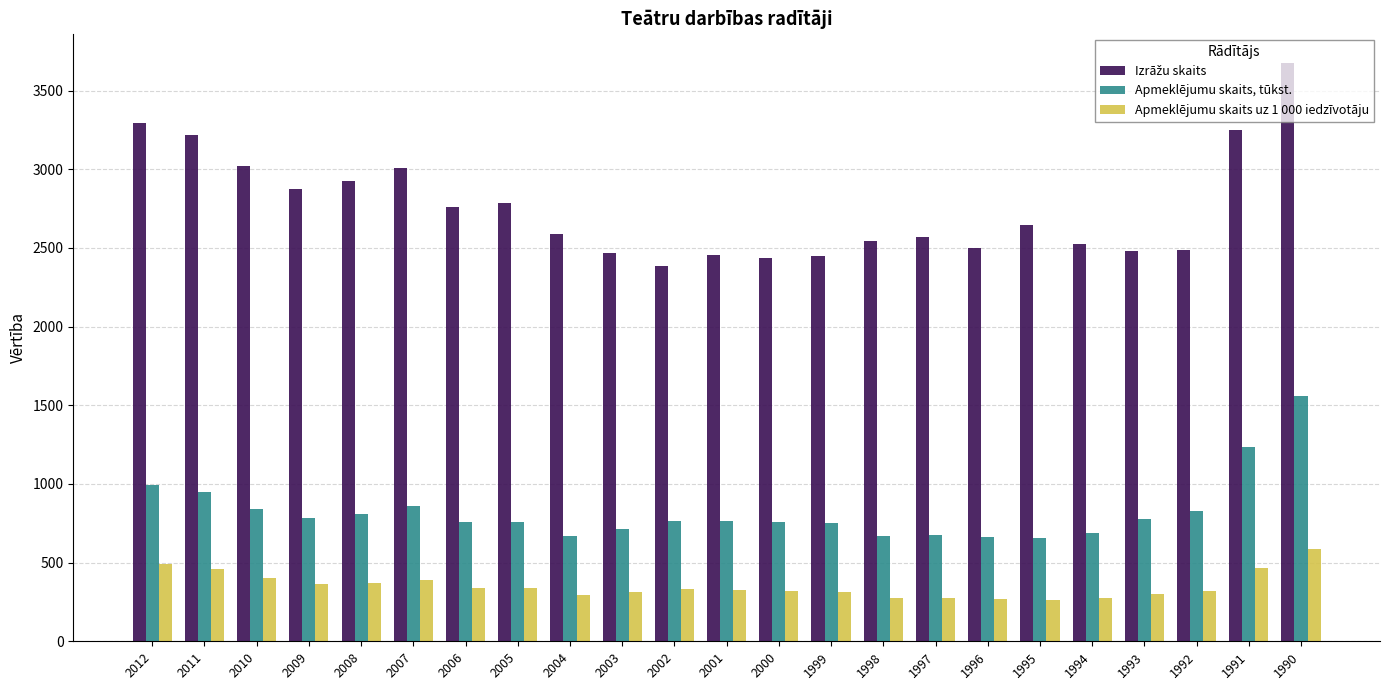

Is it true that Apmeklējumu skaits, tūkst. equals 757 at 2000?

True